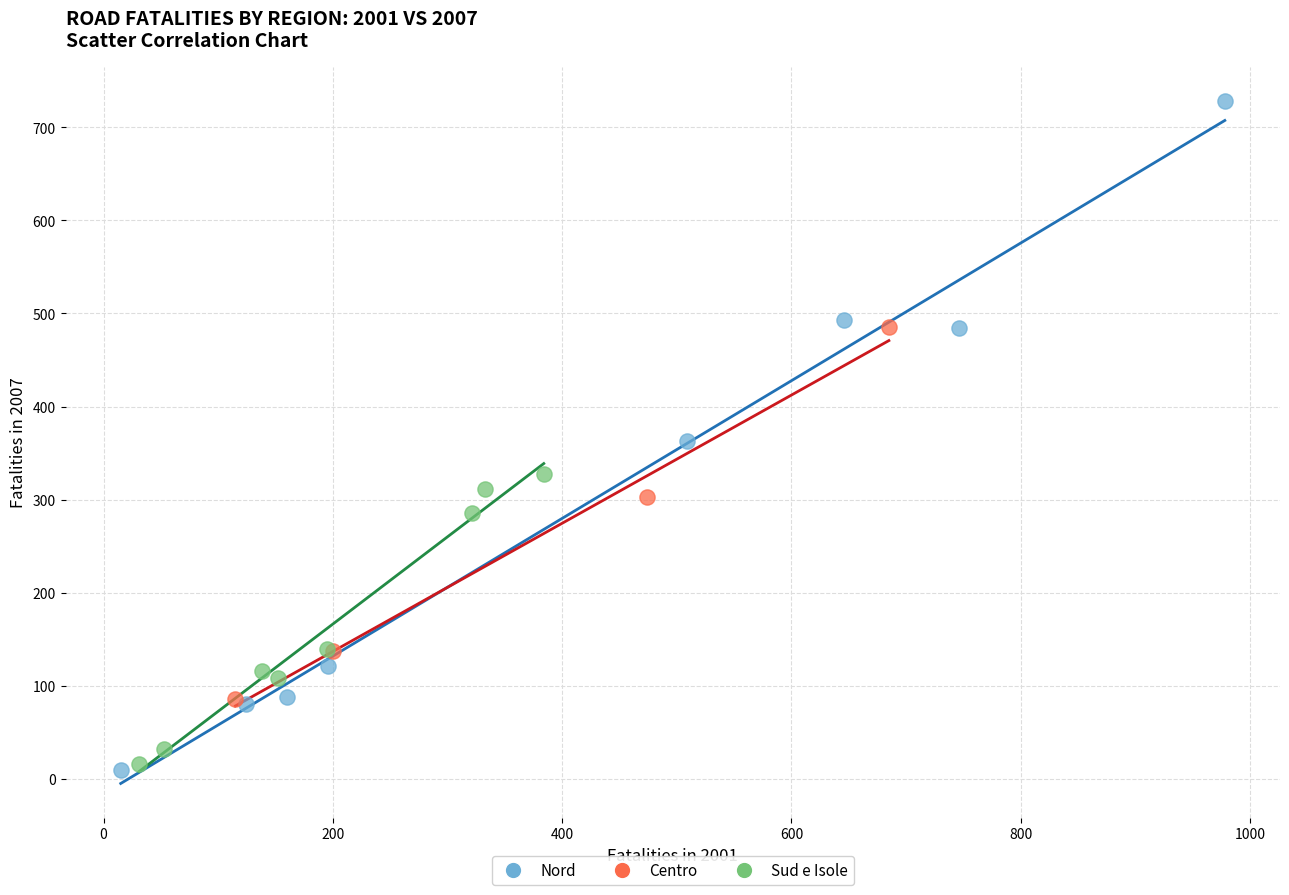

Which series has the largest Y range (max minus min)?

Nord